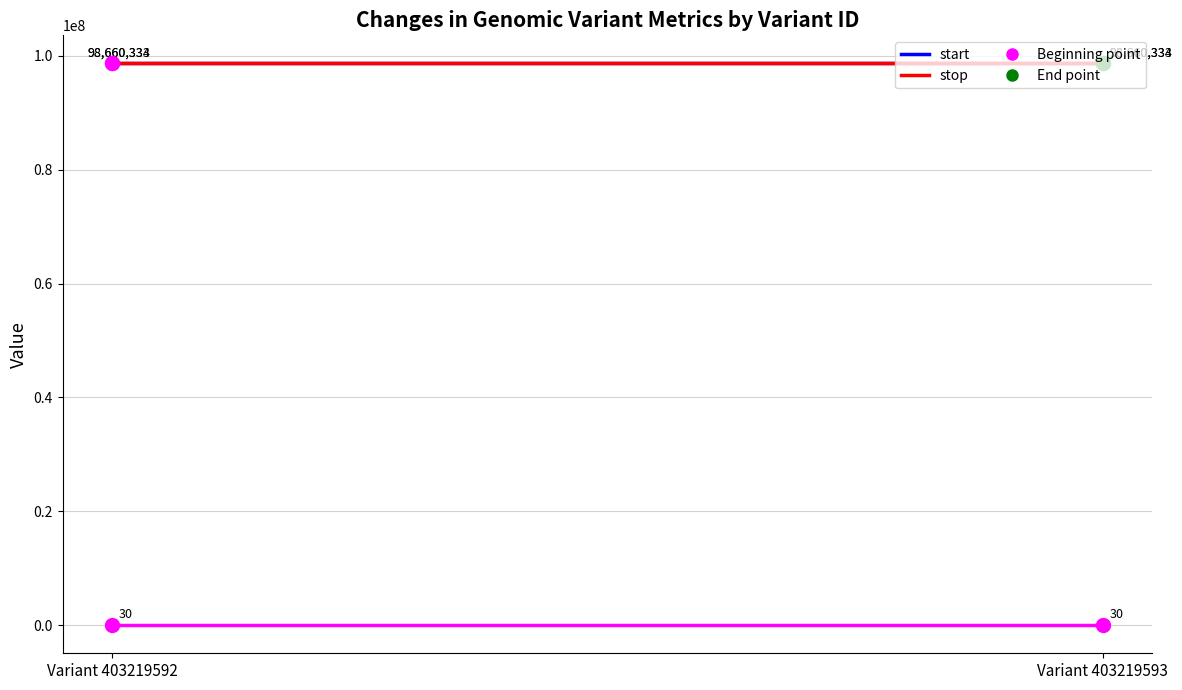

At how many categories does at least one series exceed 62161716?

2